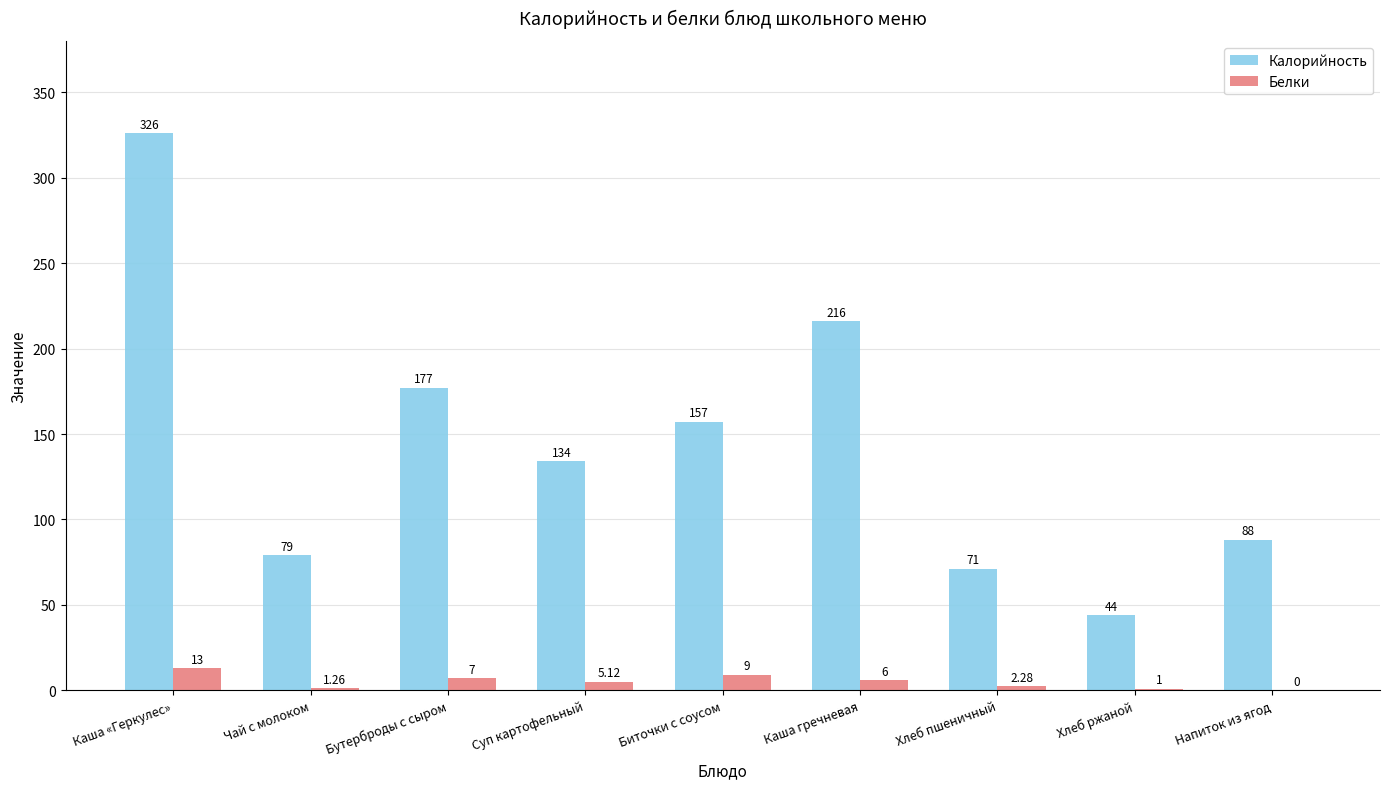

Where does the Калорийность series first go above 134?

Каша «Геркулес»